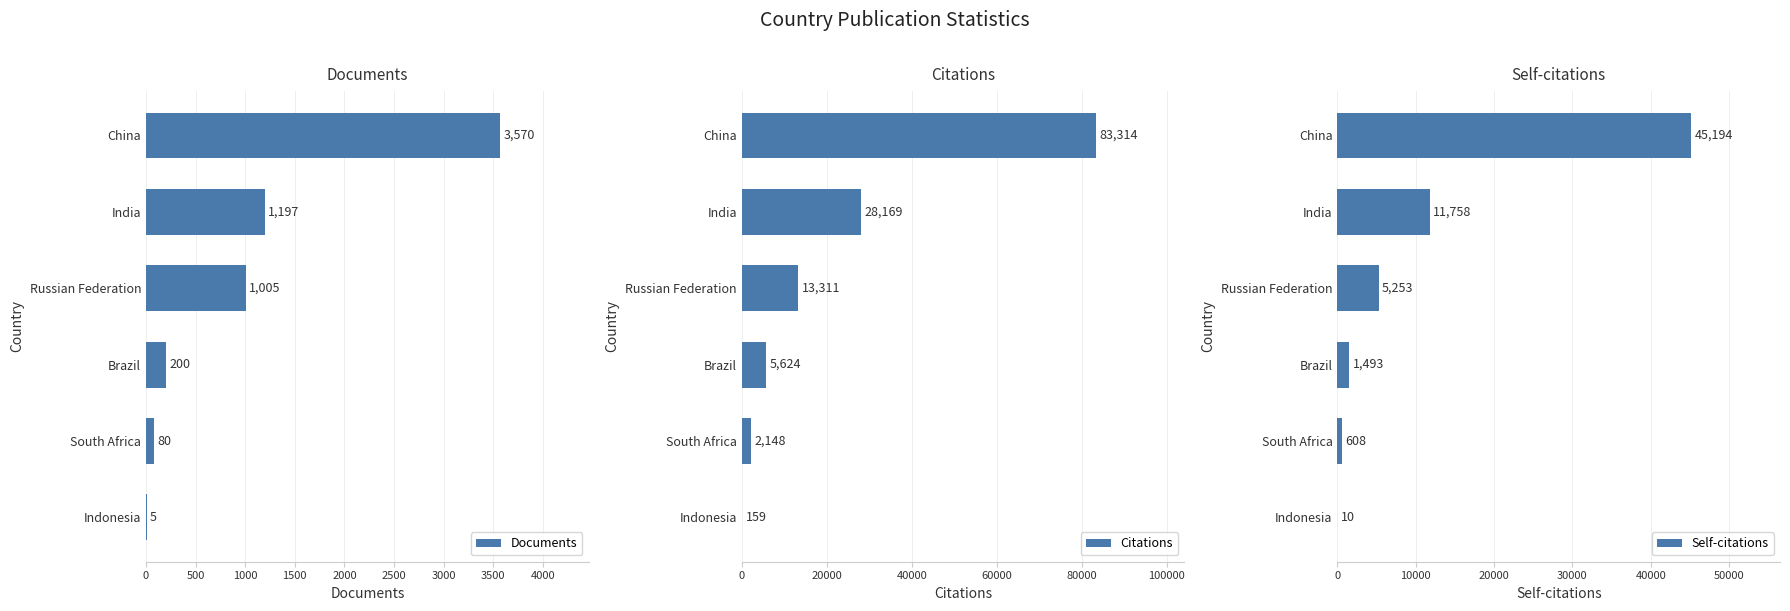

What is the sum of the Documents values at Brazil and China?

3770